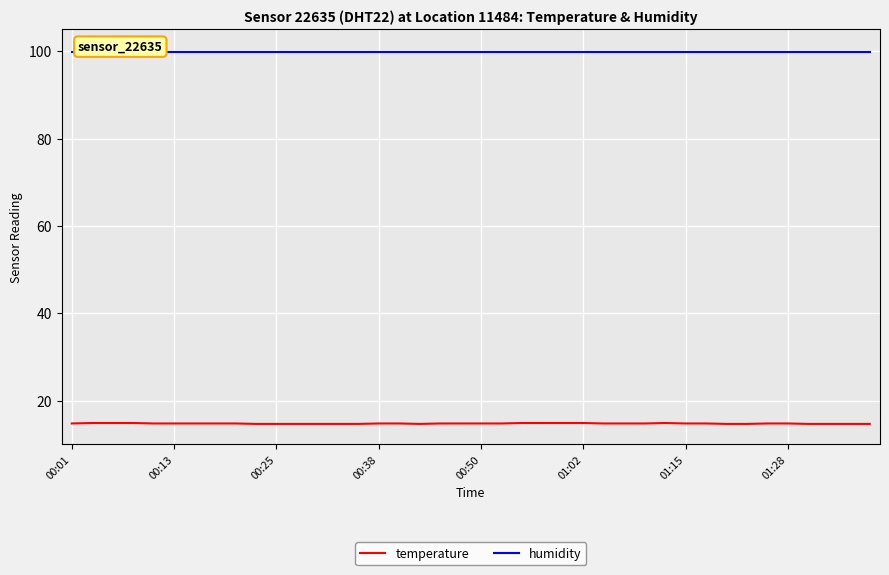

What is the value of the temperature point at the 19th from the left?

14.8